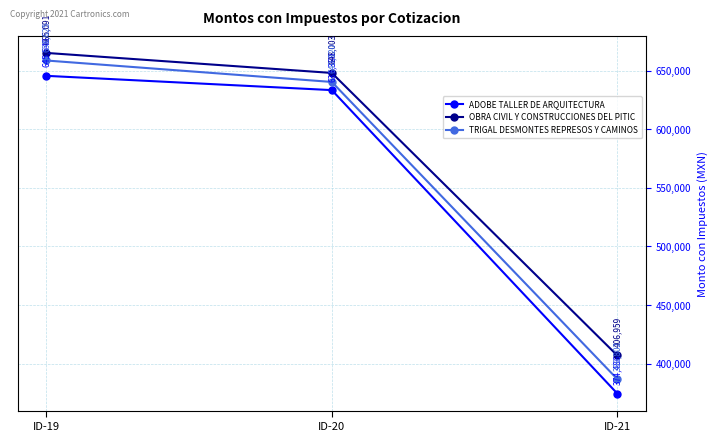

How many distinct data groups are displayed?

3